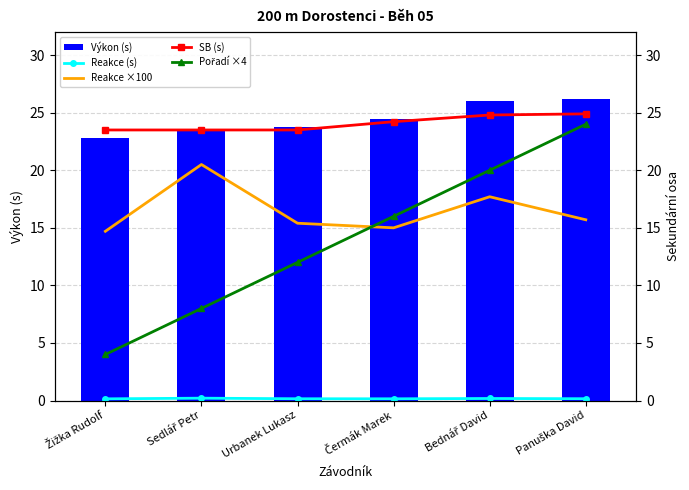

The SB (s) series shows 35.5 at Sedlář Petr. True or false?

False